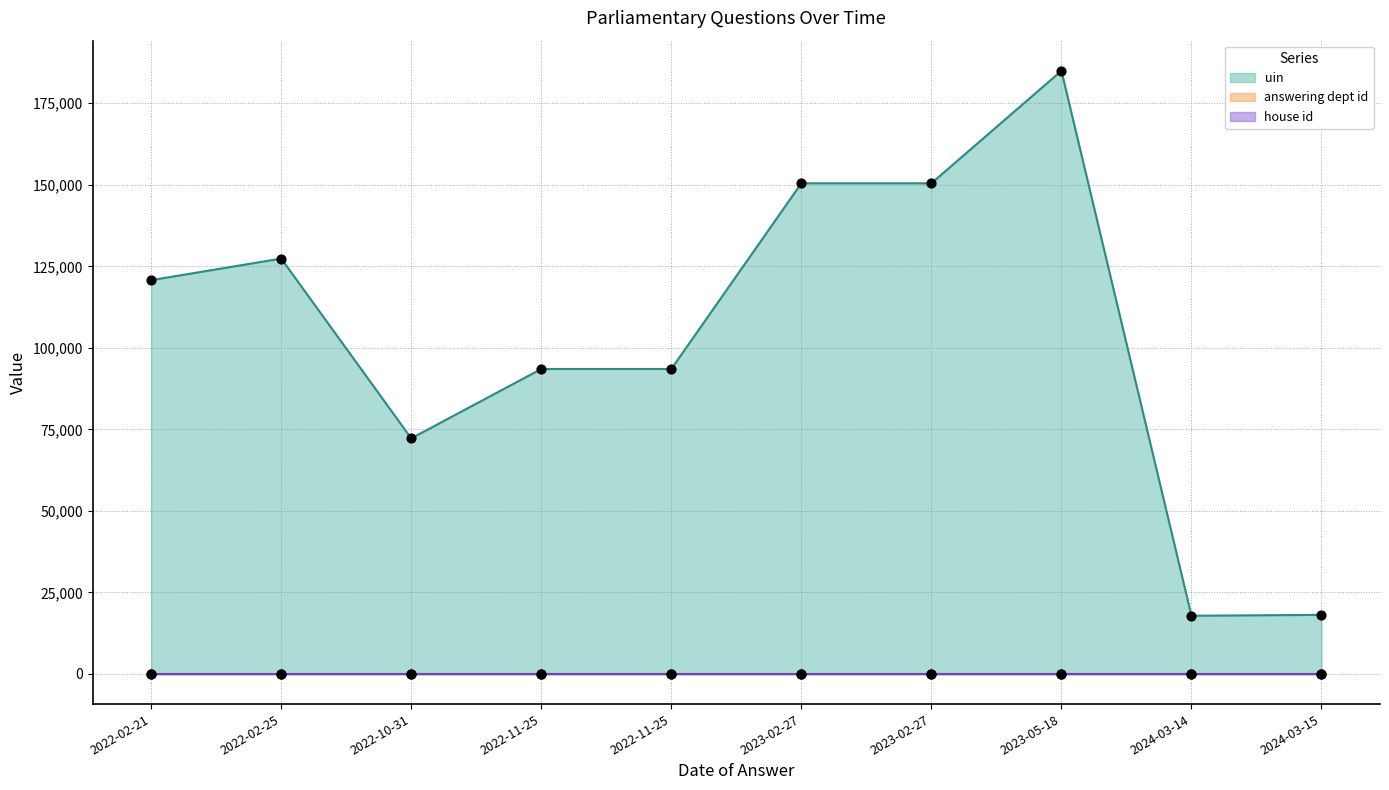

Is the value of answering dept id (points) at 2022-02-25 greater than the value of uin (line) at 2022-02-21?

No